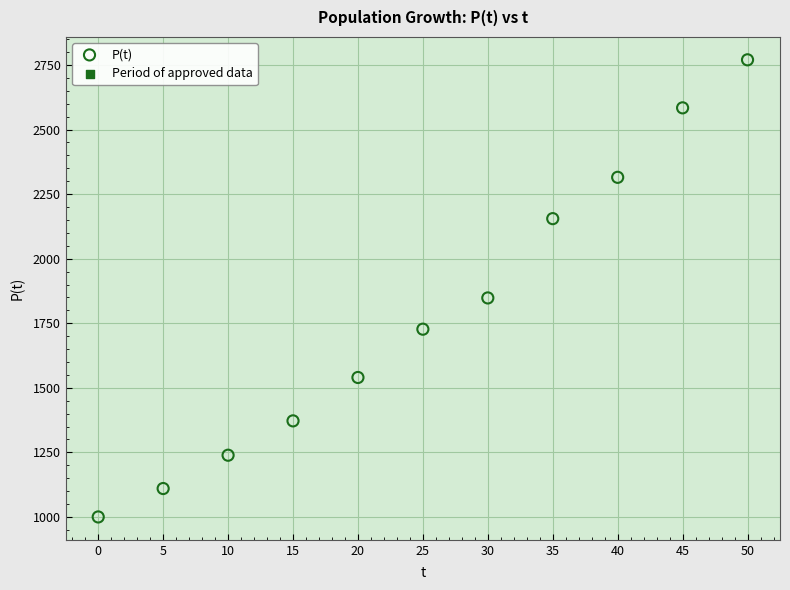

What Y value in the scatter plot is closest to 1885?

1848